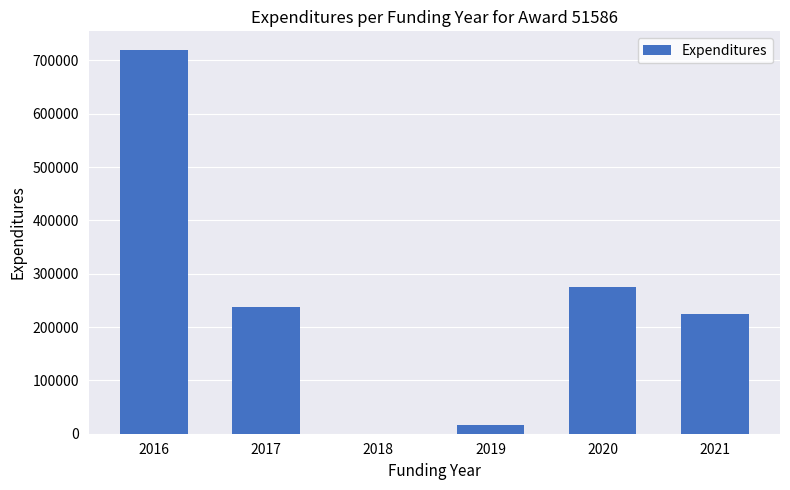

True or false: the data shows 238414 at 2017.

True